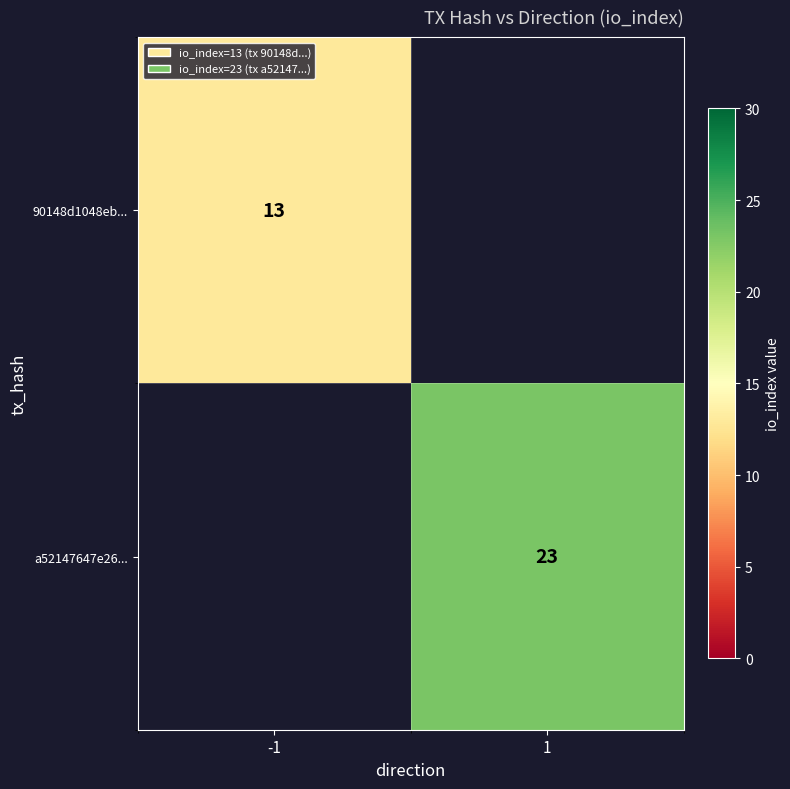

Is the value of 90148d1048eb... at -1 greater than the value of a52147647e26... at 1?

No